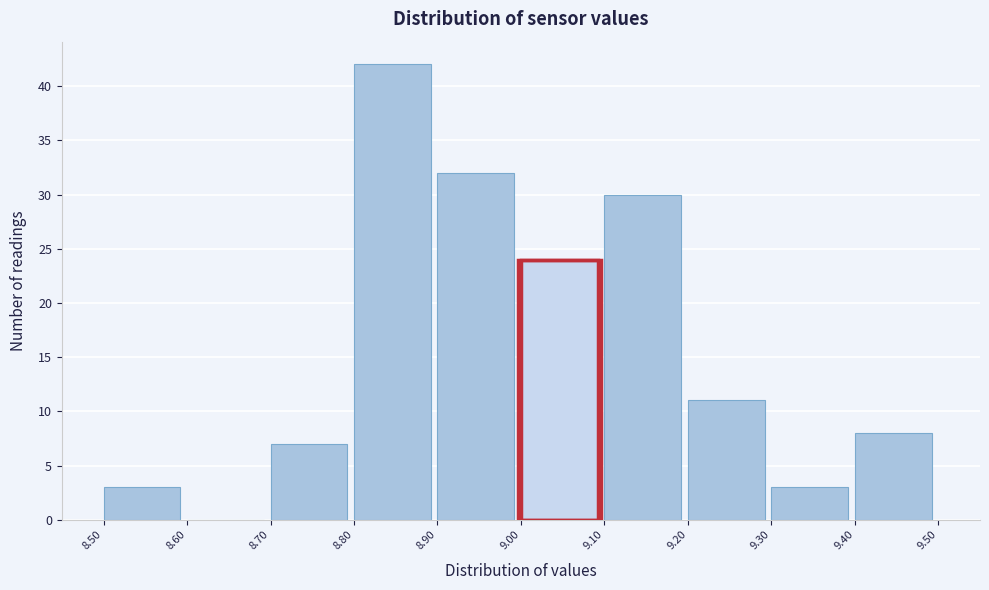

How tall is the bar that spans 9.00 to 9.10 on the x-axis? The values are not printed on the chart, so give them approximately, as read against the axis.

24